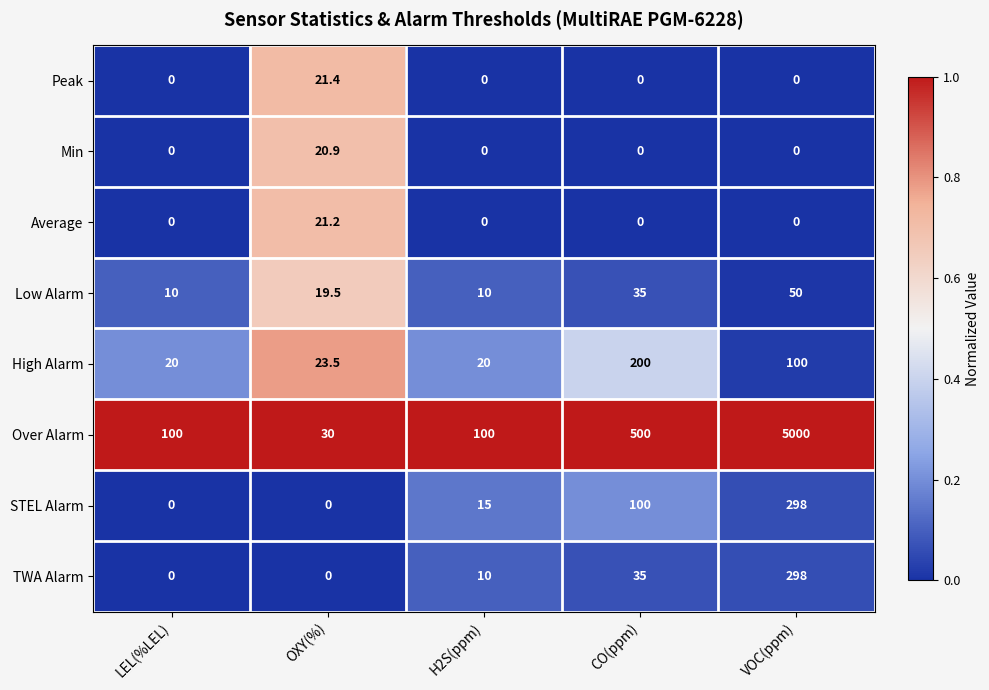

Between LEL(%LEL) and OXY(%), which series saw the biggest shift?

Over Alarm